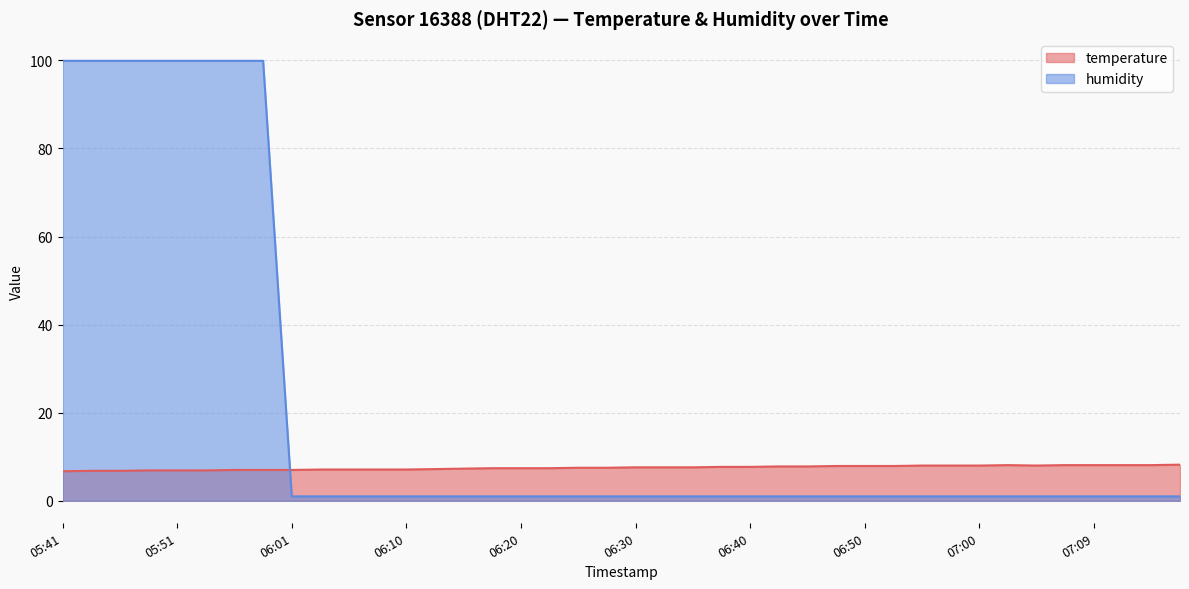

Where is the first local minimum for temperature?

07:04